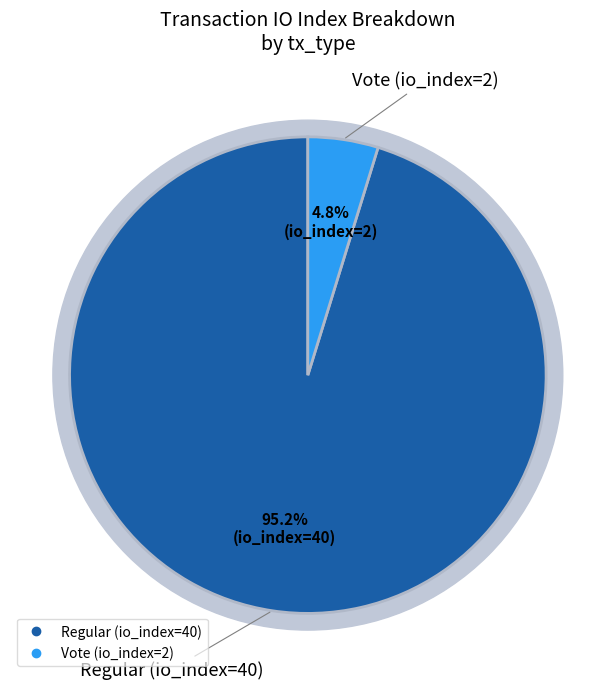

True or false: Vote (io_index=2) accounts for 10% of the total.

False